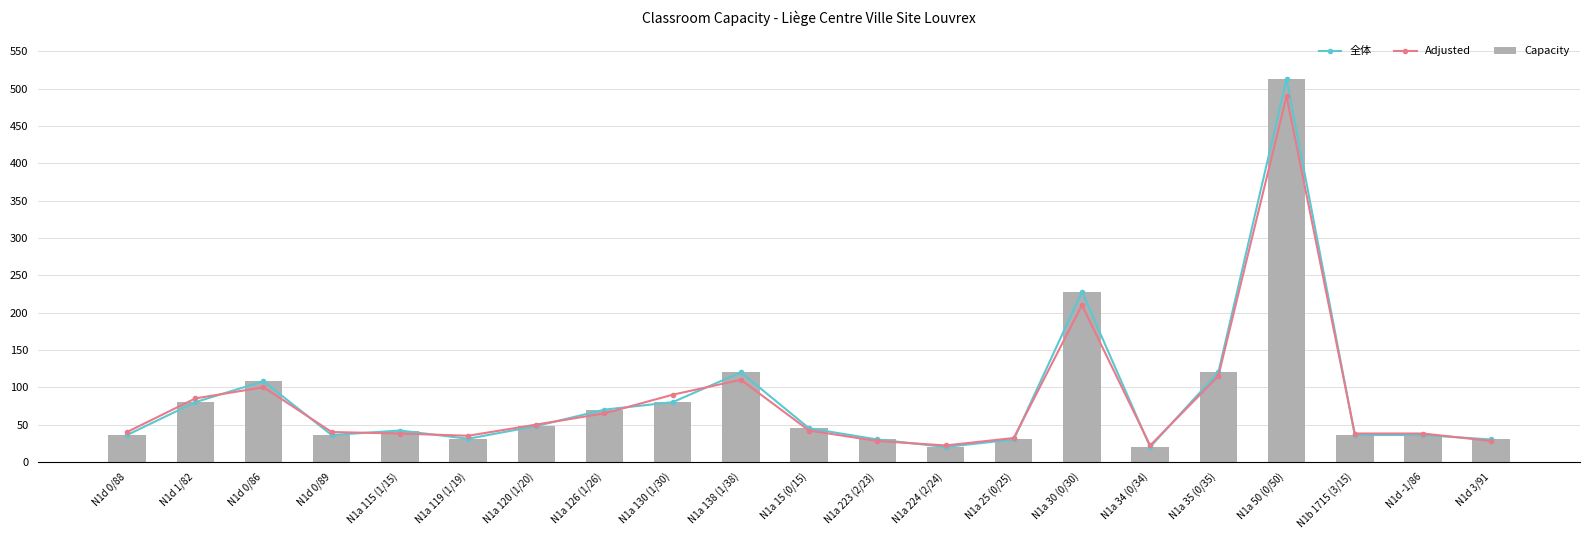

What is the difference between the second highest and second lowest values in the 全体 series?

208